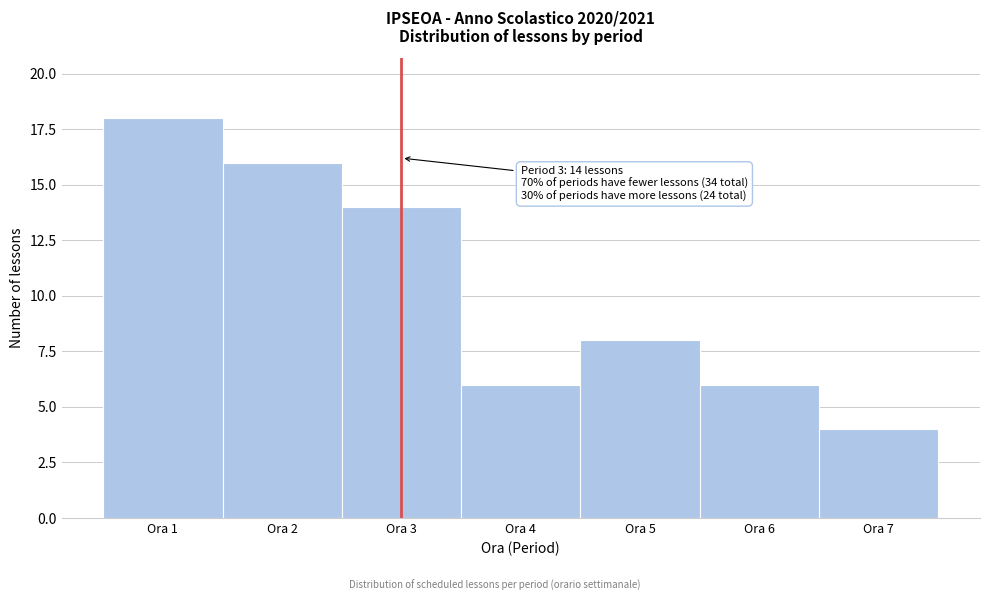

Reading right to left, extract all data points from this chart.

4	6	8	6	14	16	18